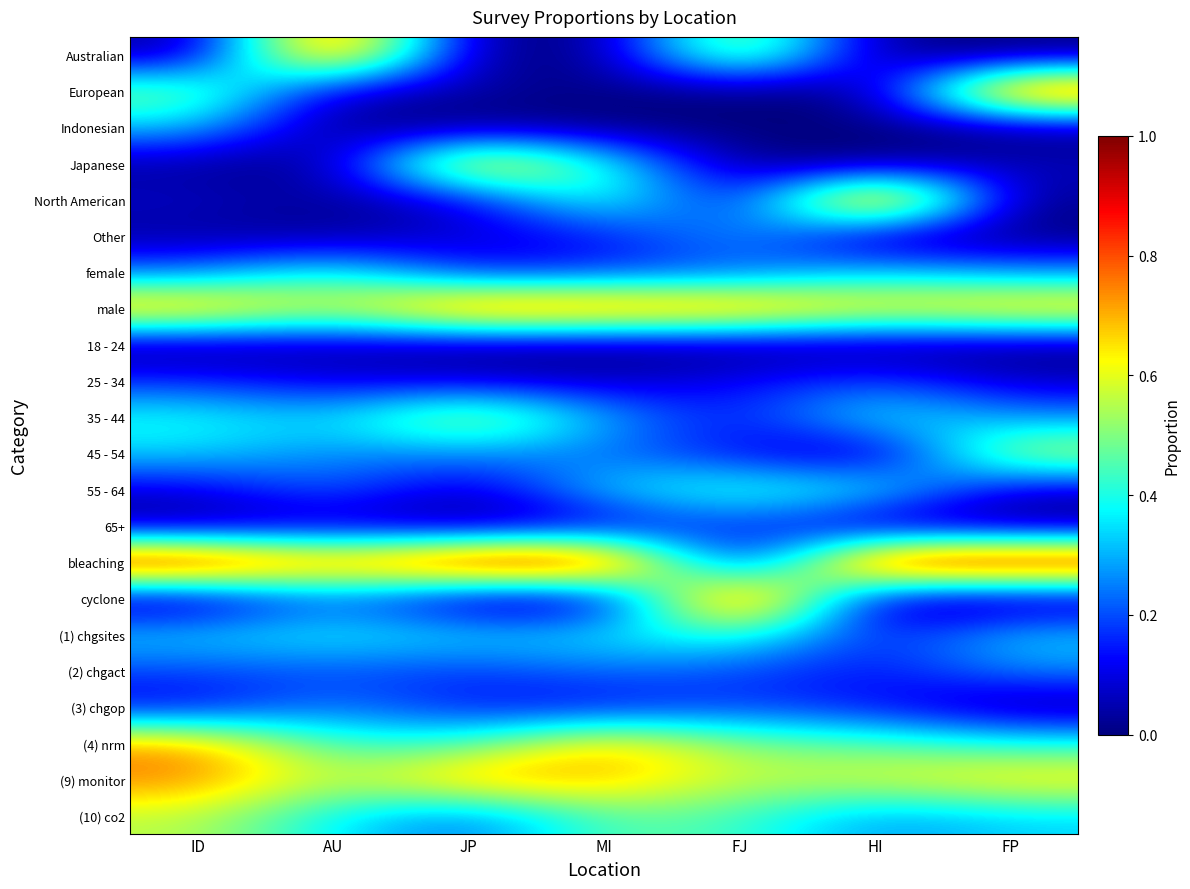

How many distinct data groups are displayed?

22